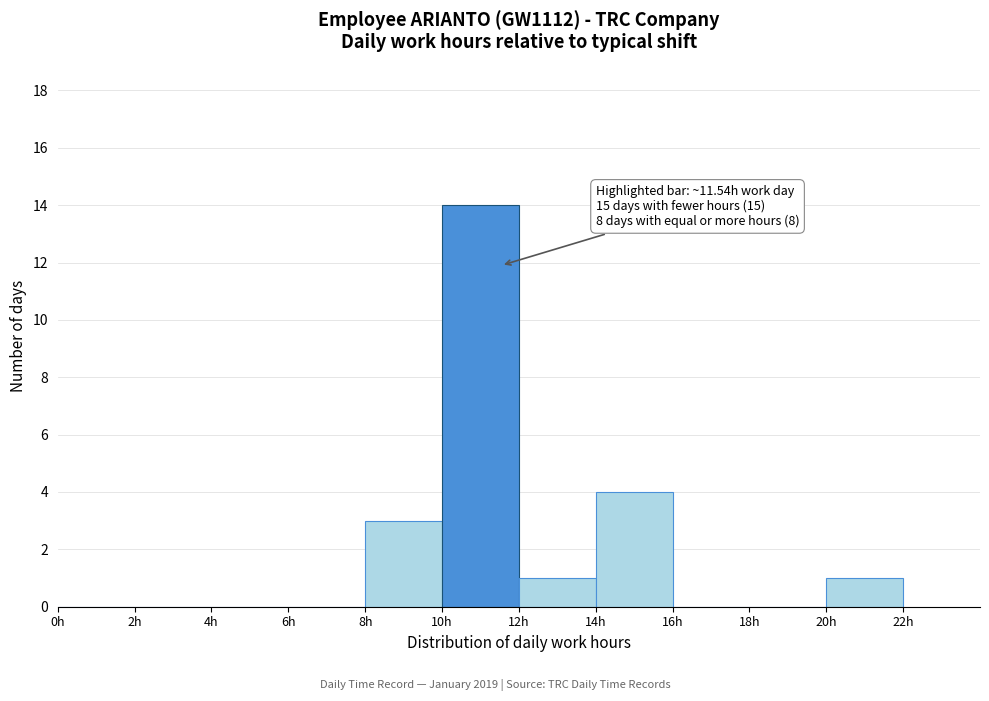

Over which range of the x-axis is the bar tallest?

10 to 12